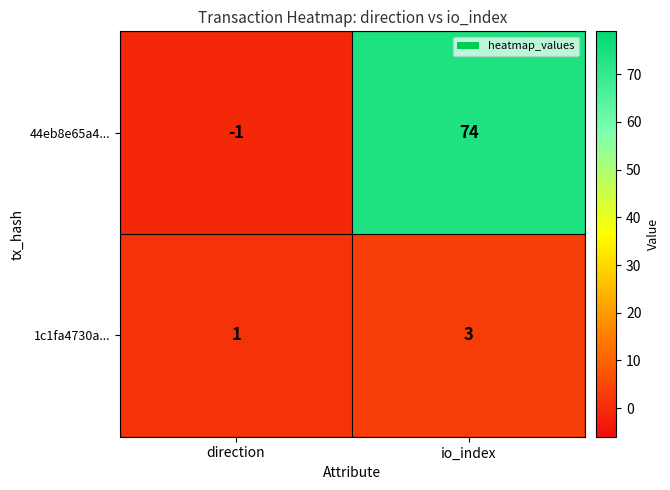

What is the total value across all series at io_index?

77